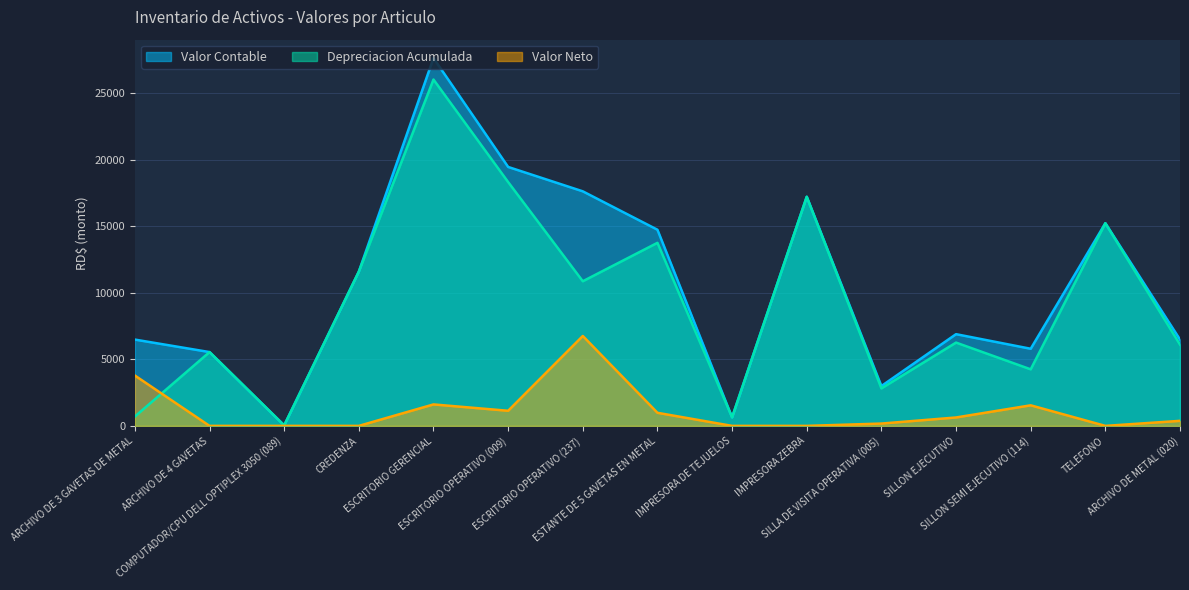

Does the chart display data point markers on the line(s)?

No